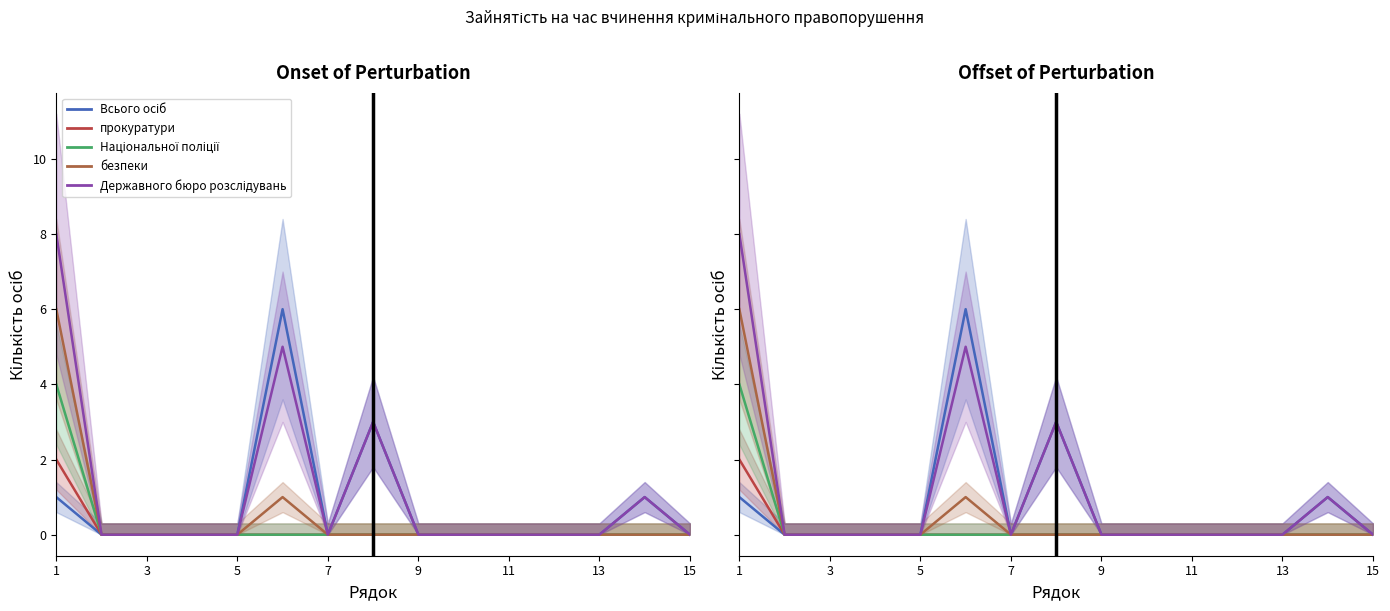

True or false: безпеки has a value of 0 at 3.

True